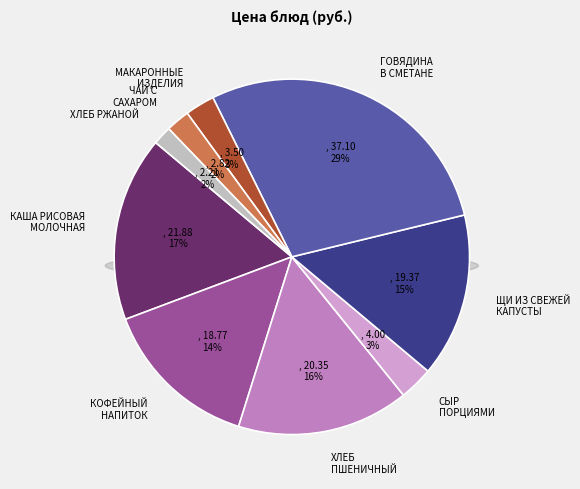

Approximately how many times larger is the value at ХЛЕБ ПШЕНИЧНЫЙ compared to ХЛЕБ РЖАНОЙ?

9.2